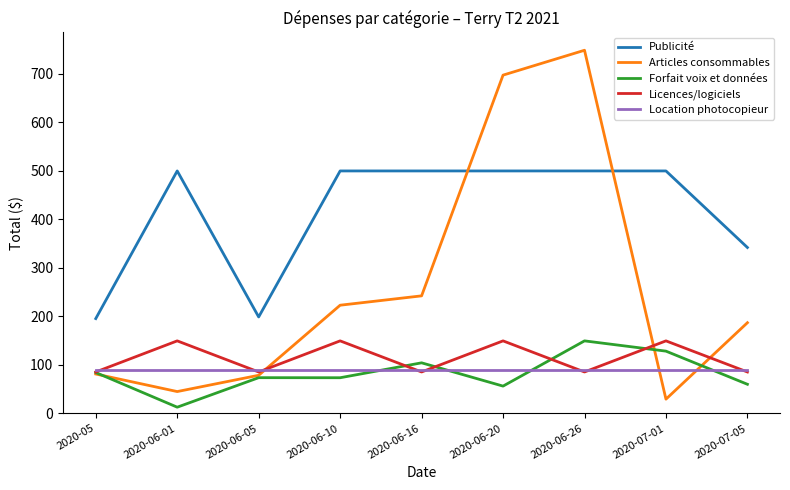

Between 2020-06-05 and 2020-07-01, which series saw the biggest shift?

Publicité